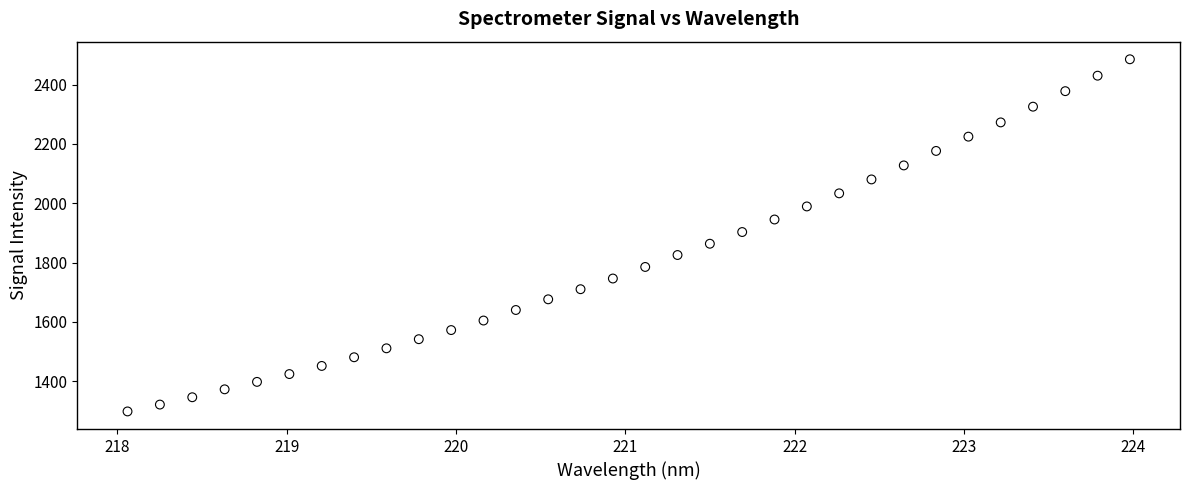

What is the range of Y values (max minus min)?

1187.3